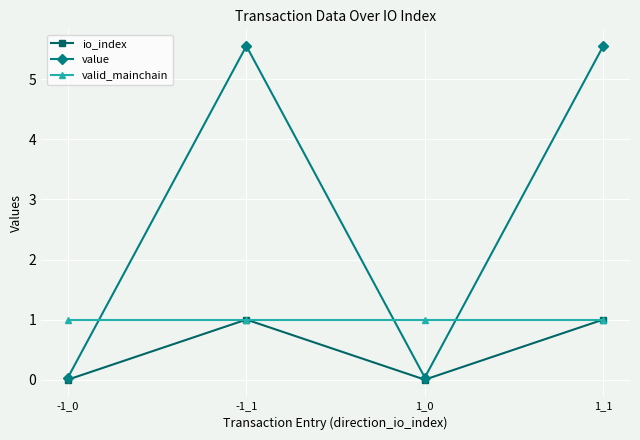

What is the sum of the valid_mainchain values at 1_0 and 1_1?

2.0